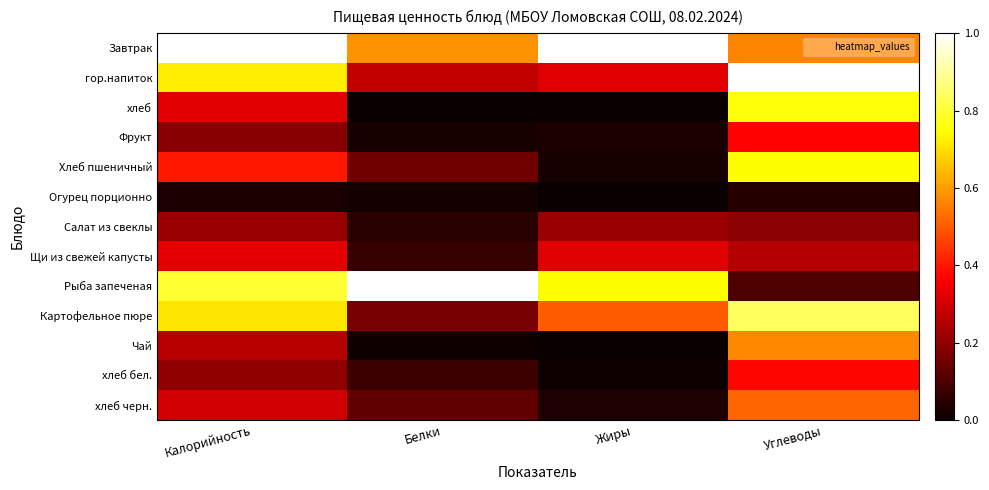

At how many categories does at least one series exceed 0?

4